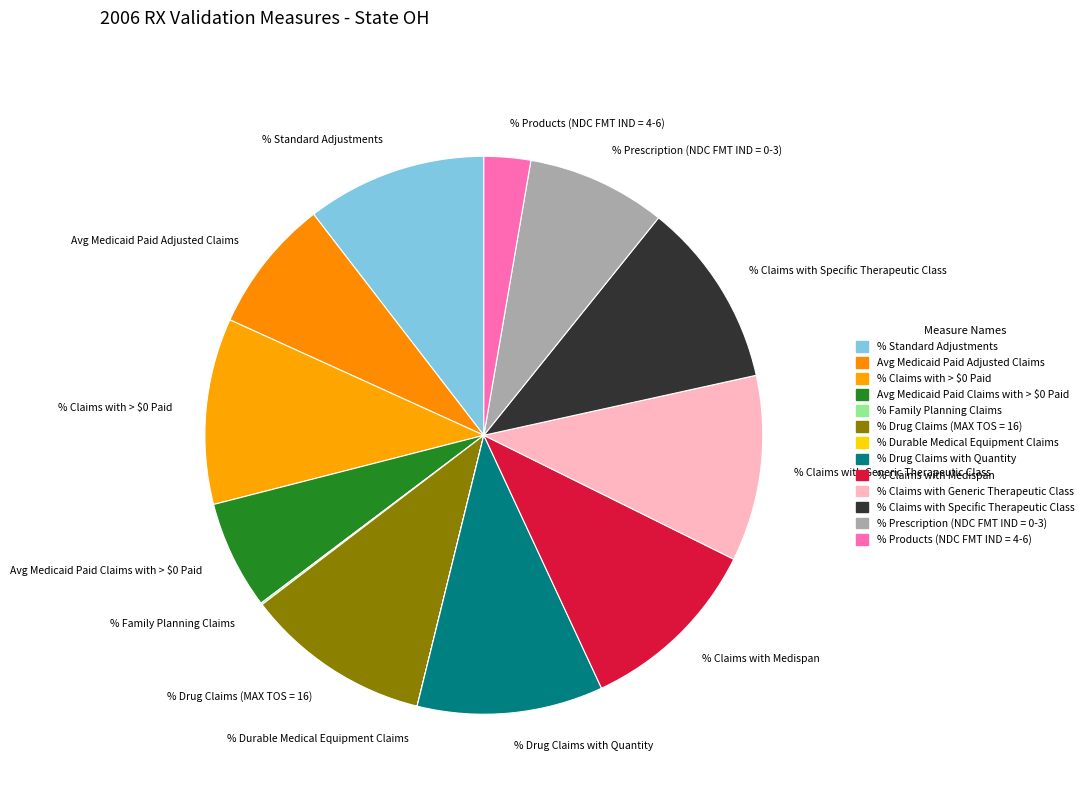

Do % Claims with > $0 Paid and % Claims with Medispan together represent more than half of the pie?

No